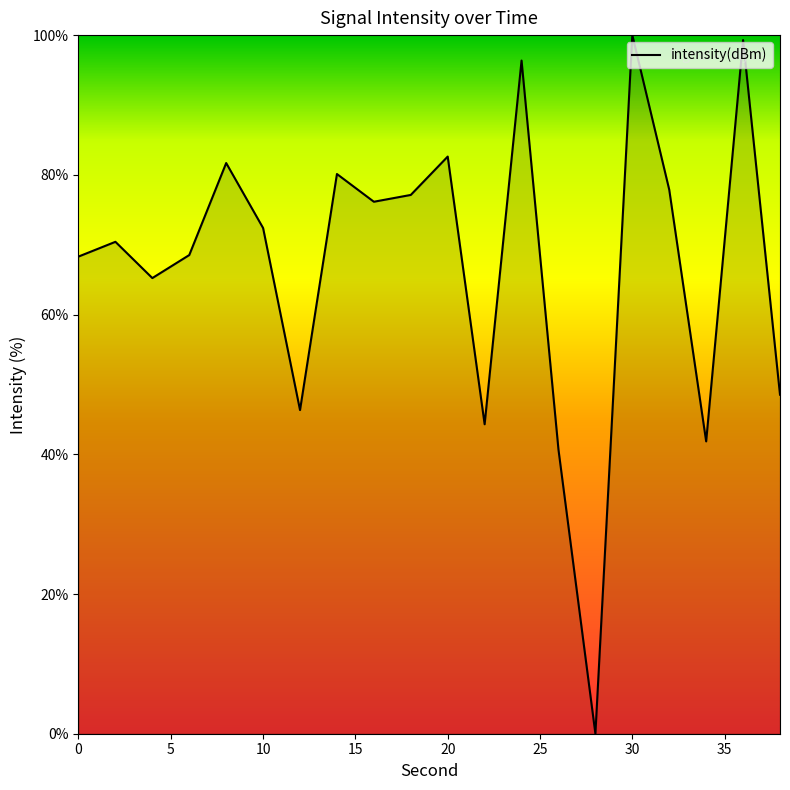

What is the difference between the maximum and minimum values?

100.0